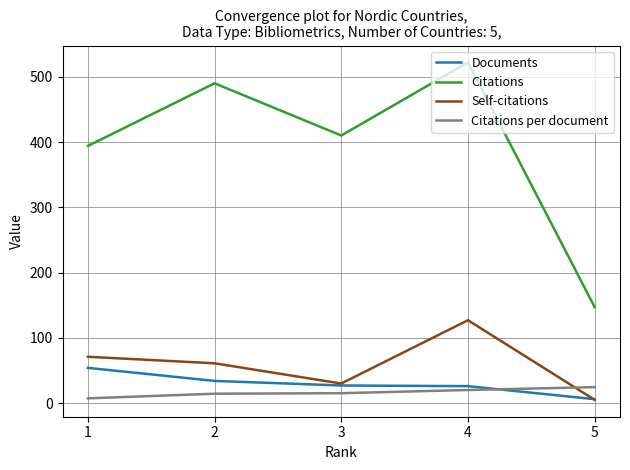

The value of Self-citations at 1 is 31.2. True or false?

False